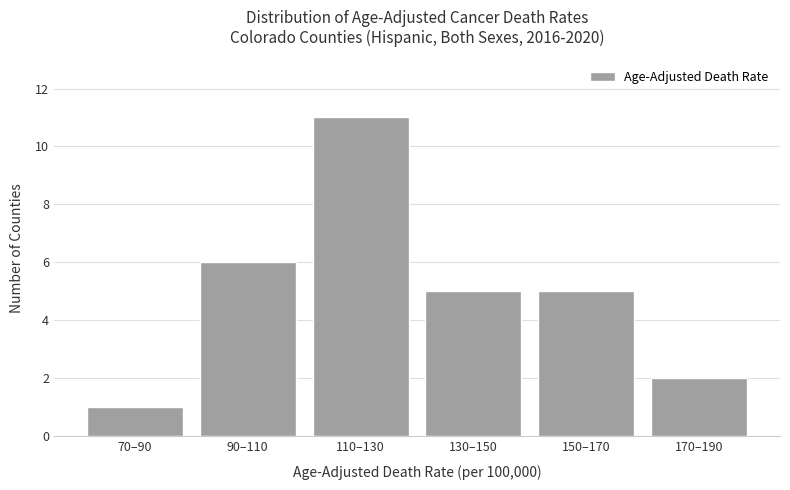

Reading right to left, what are all the values shown in this chart?

2	5	5	11	6	1